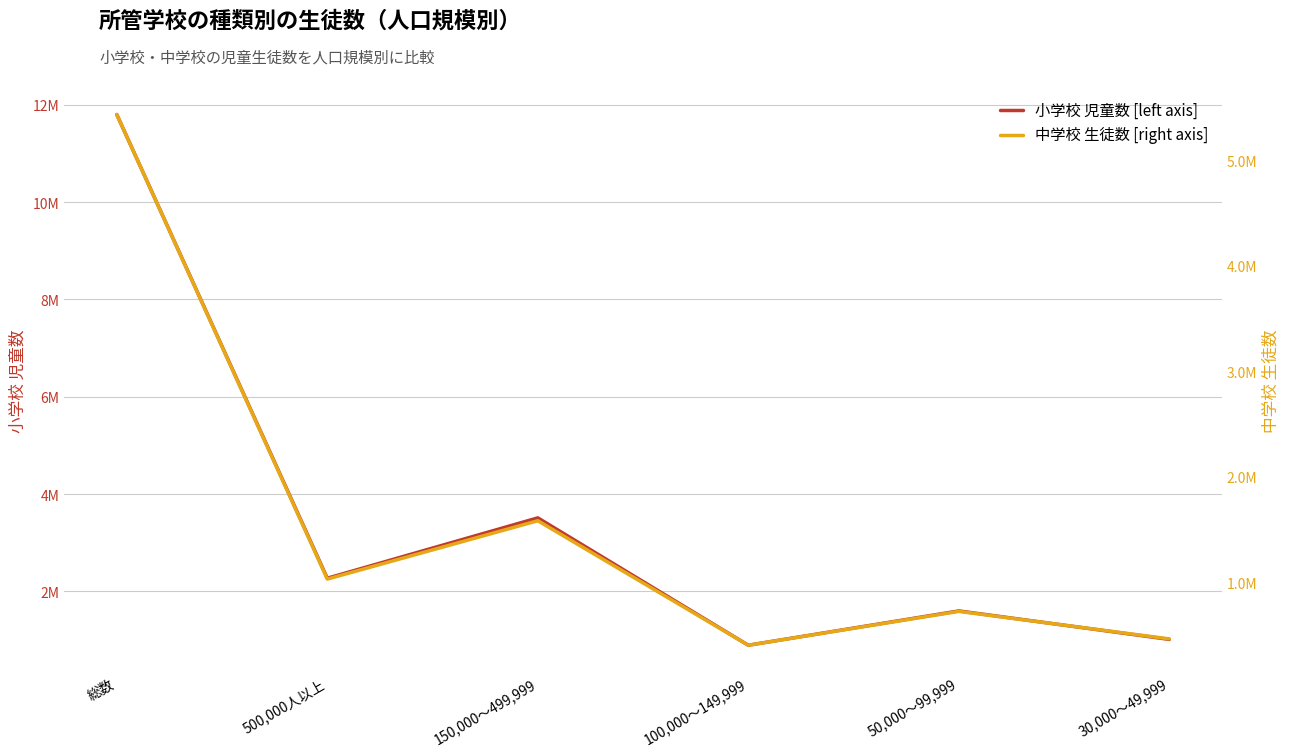

What is the difference between the maximum and minimum values in the 中学校 生徒数 [right axis] series?

5030088